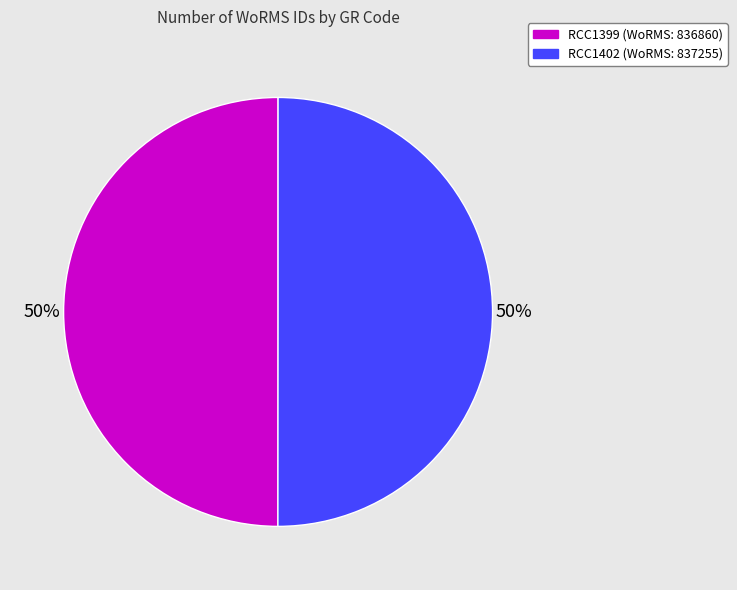

How many segments does this pie chart have?

2